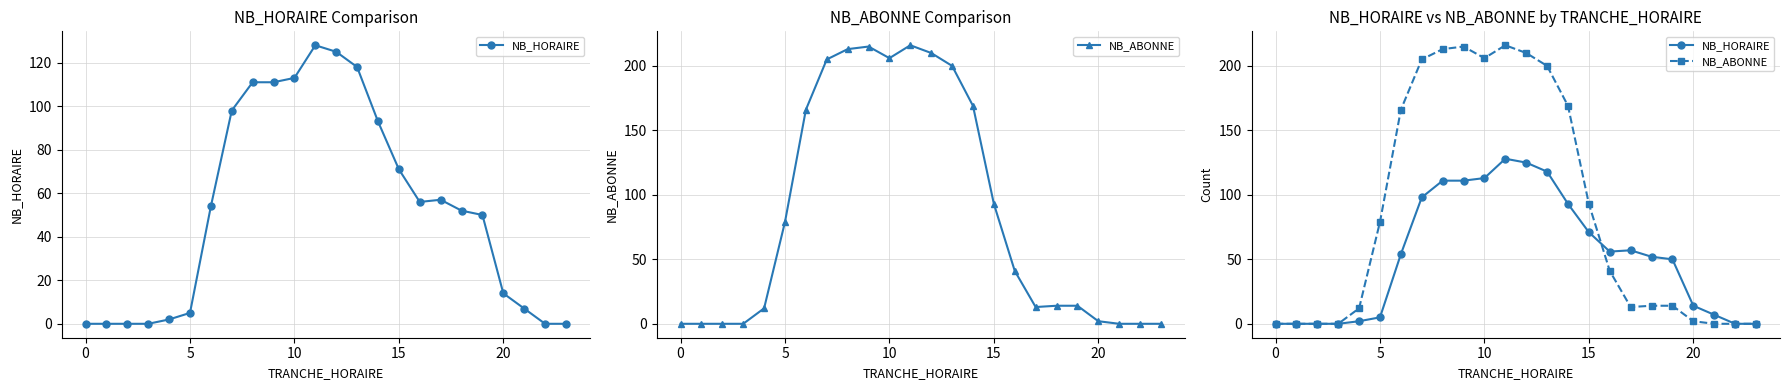

What is the label of the 12th point from the left?

11